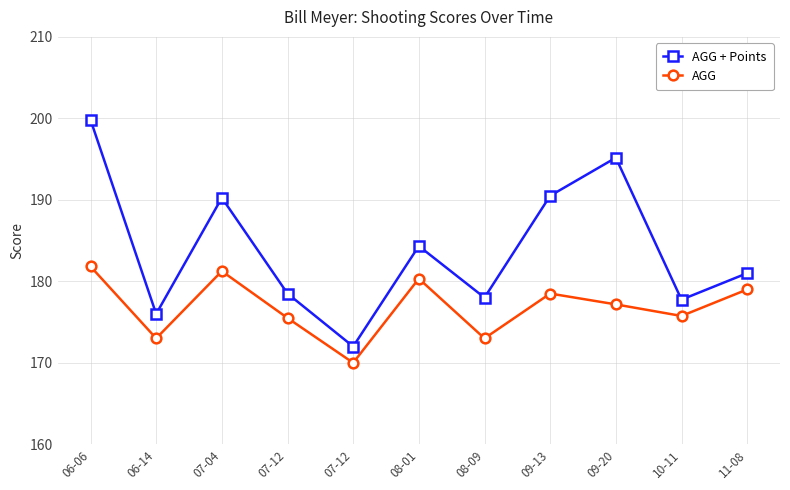

How many categories are shown in the chart?

11